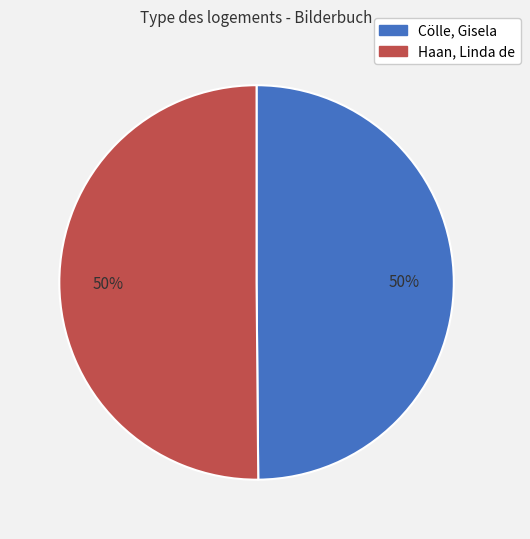

True or false: Haan, Linda de accounts for 57% of the total.

False